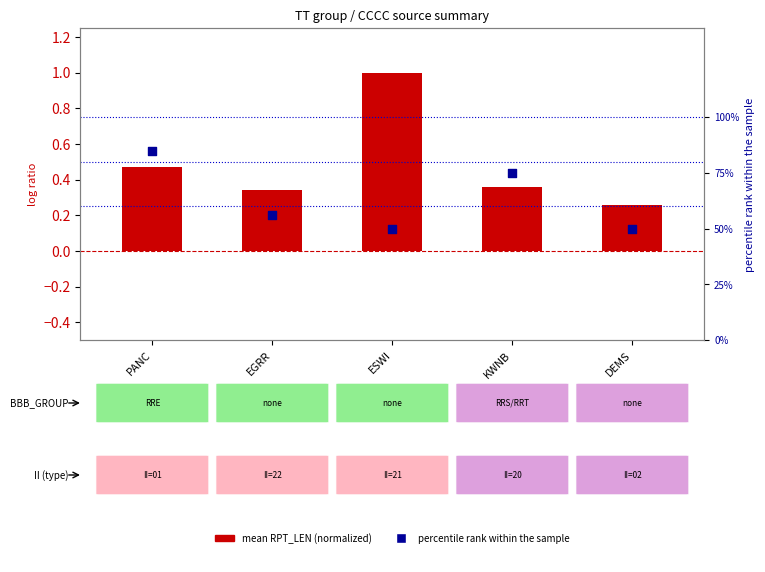

Which series contains the lowest Y value?

mean RPT_LEN (normalized)